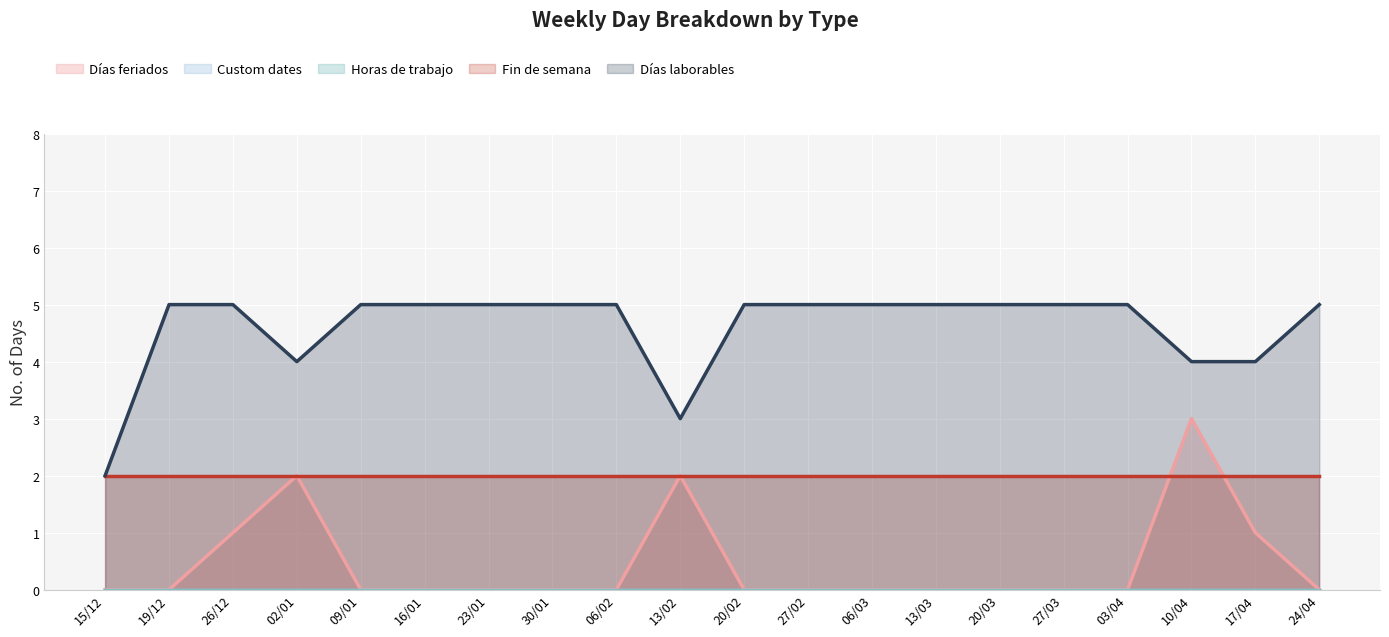

The value of Días laborables at 30/01 is 5. True or false?

True